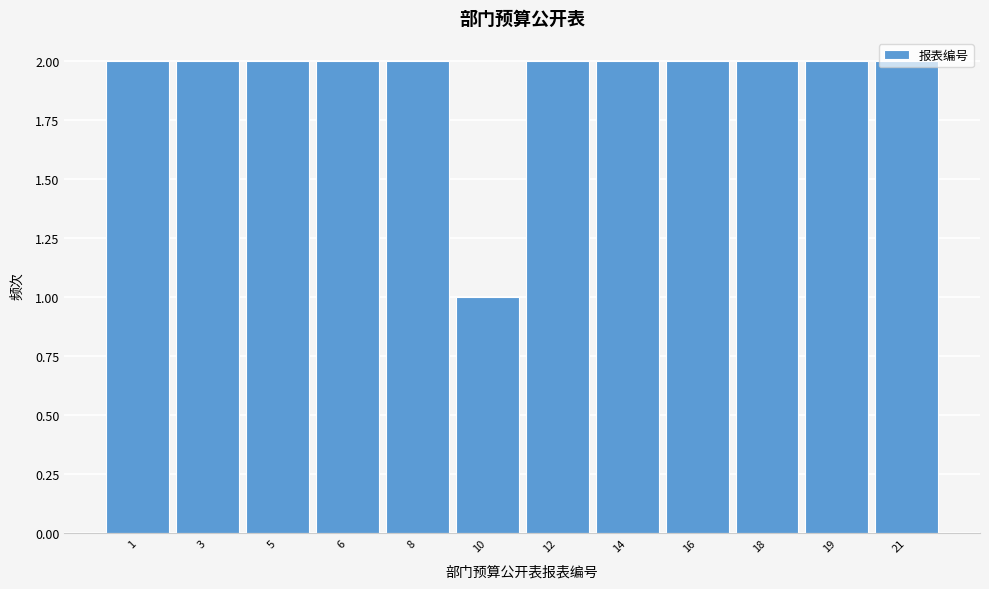

True or false: the data shows 3 at 21.

False